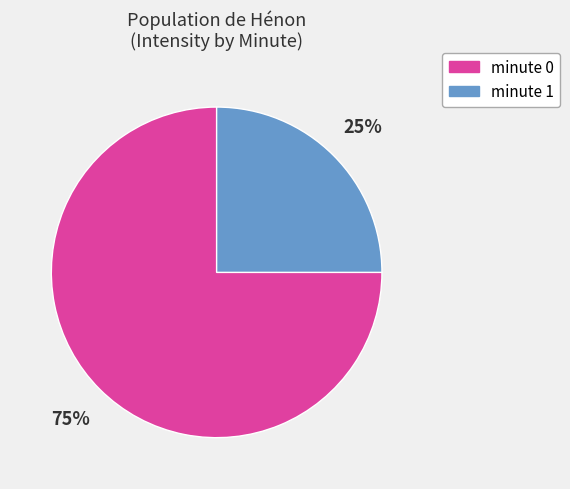

How many slices are in this pie chart?

2